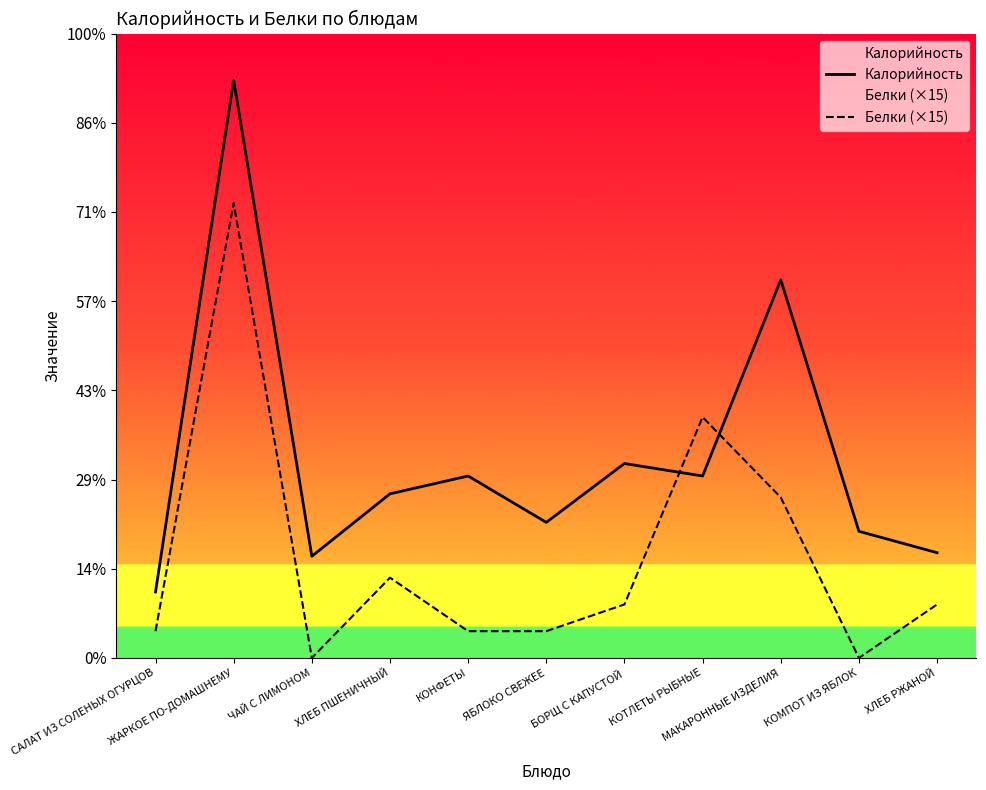

Reading left to right, extract all data points from this chart.

Калорийность: 37	324	57	92	102	76	109	102	212	71	59
Белки (×15): 15	255	0	45	15	15	30	135	90	0	30